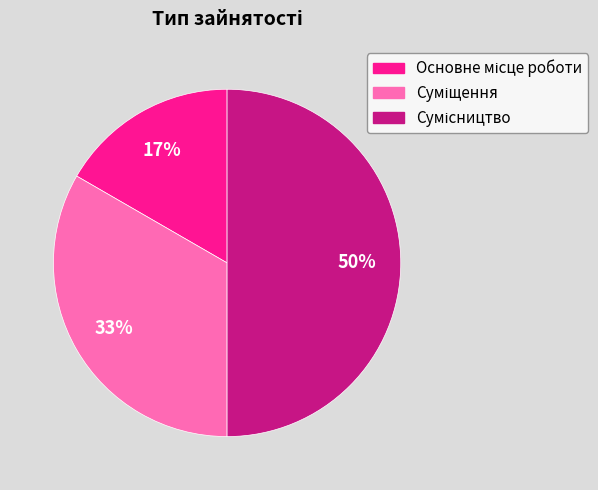

To the nearest percent, what is the difference between the largest and smallest slice percentages?

33%